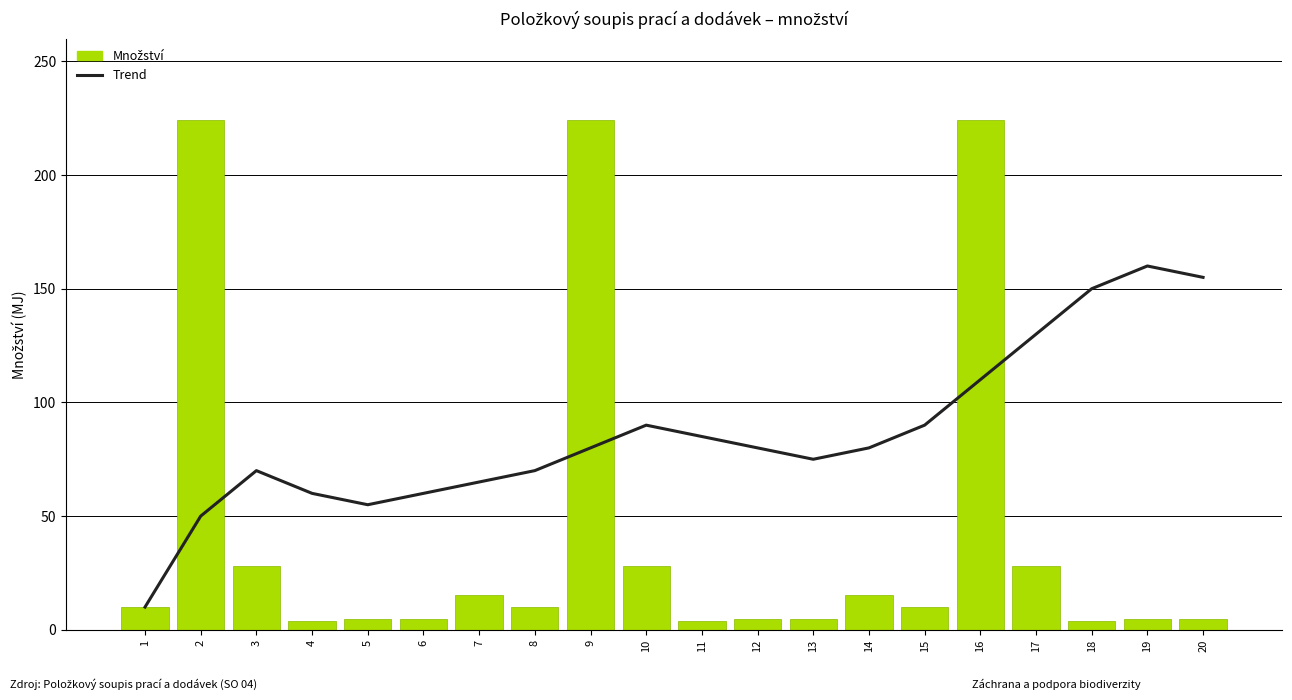

Which series changed the most between 4 and 6?

Množství